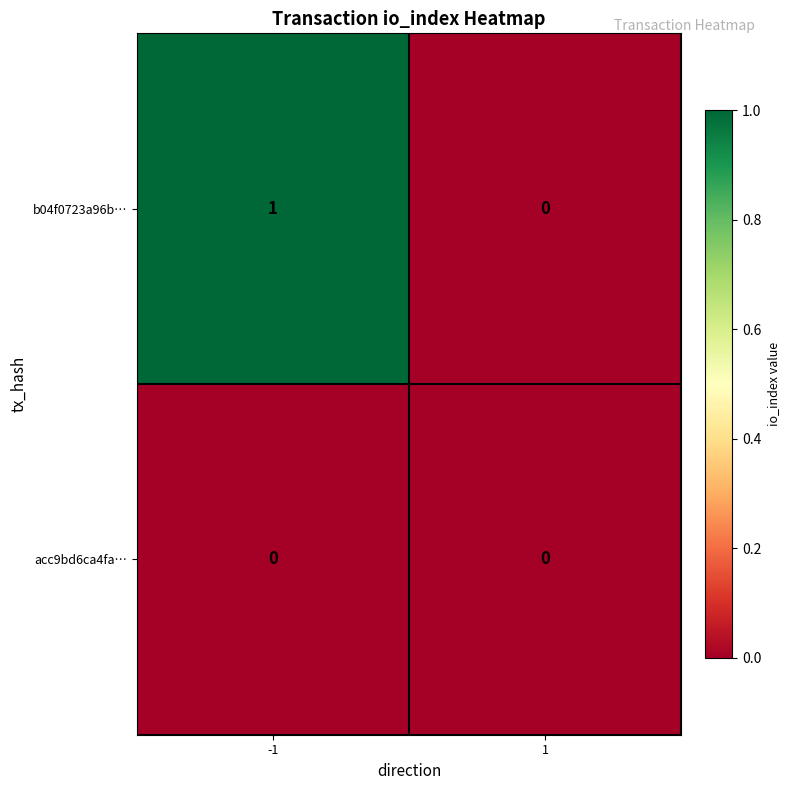

Which series has the largest total across all categories?

b04f0723a96b…